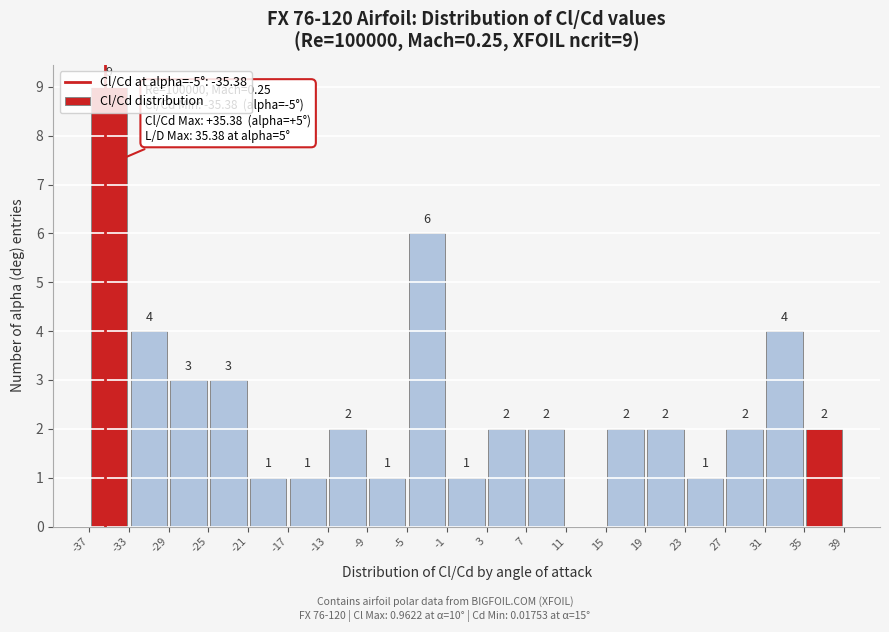

Which range on the x-axis has the tallest bar?

-37 to -33